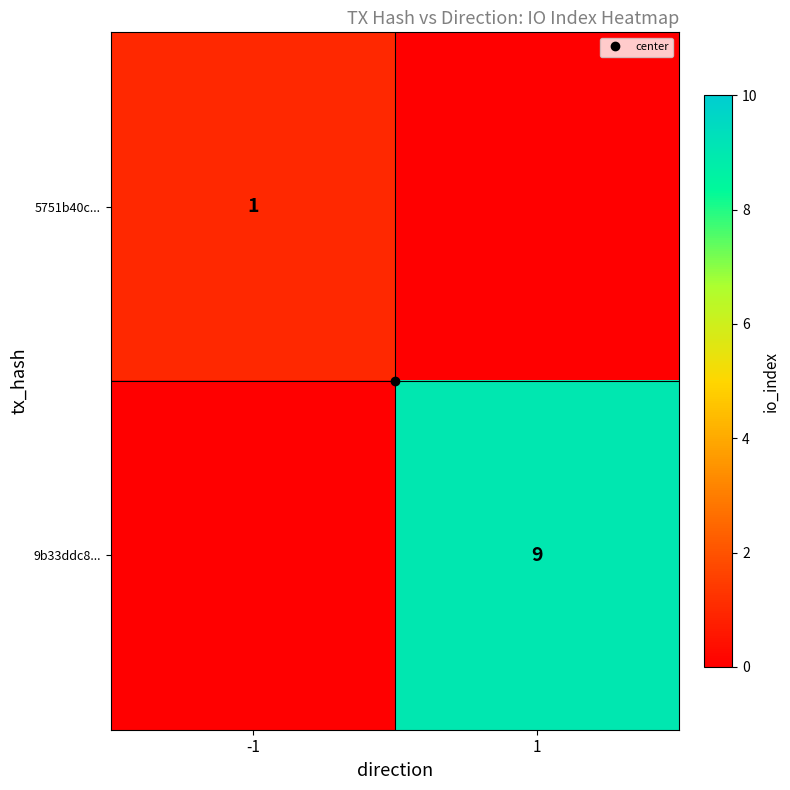

How many categories are shown in the chart?

2